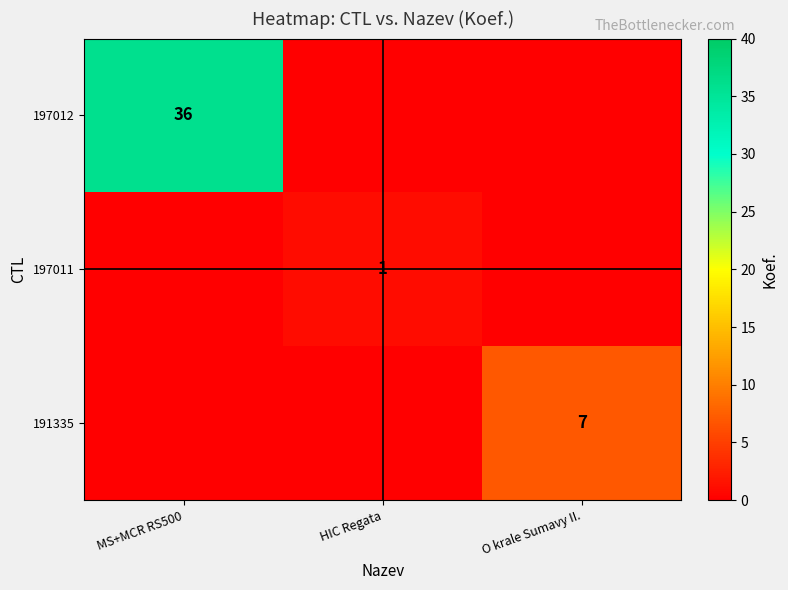

At which category is the sum across all series the highest?

MS+MCR RS500